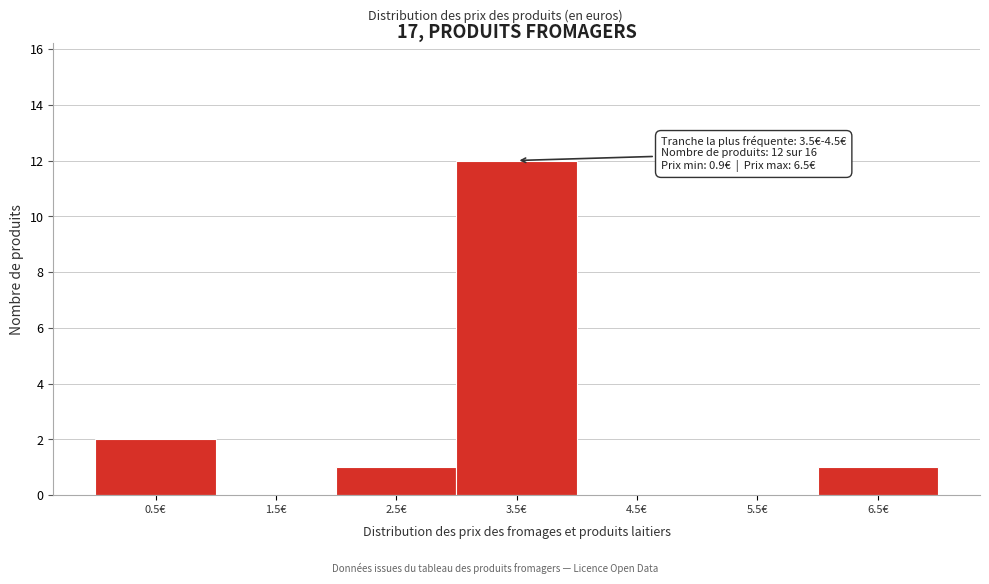

Reading left to right, list all the values displayed in this chart.

0.5€=2	1.5€=0	2.5€=1	3.5€=12	4.5€=0	5.5€=0	6.5€=1